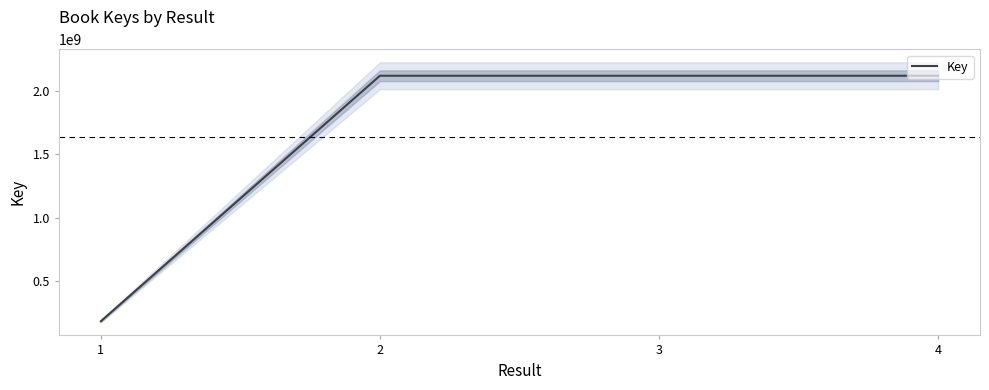

Reading left to right, transcribe all the data shown in this chart.

1=184527358	2=2116882977	3=2116882510	4=2116882332